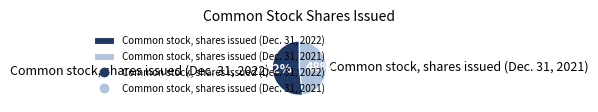

To the nearest percent, what percentage of the pie is Common stock, shares issued (Dec. 31, 2022)?

52%